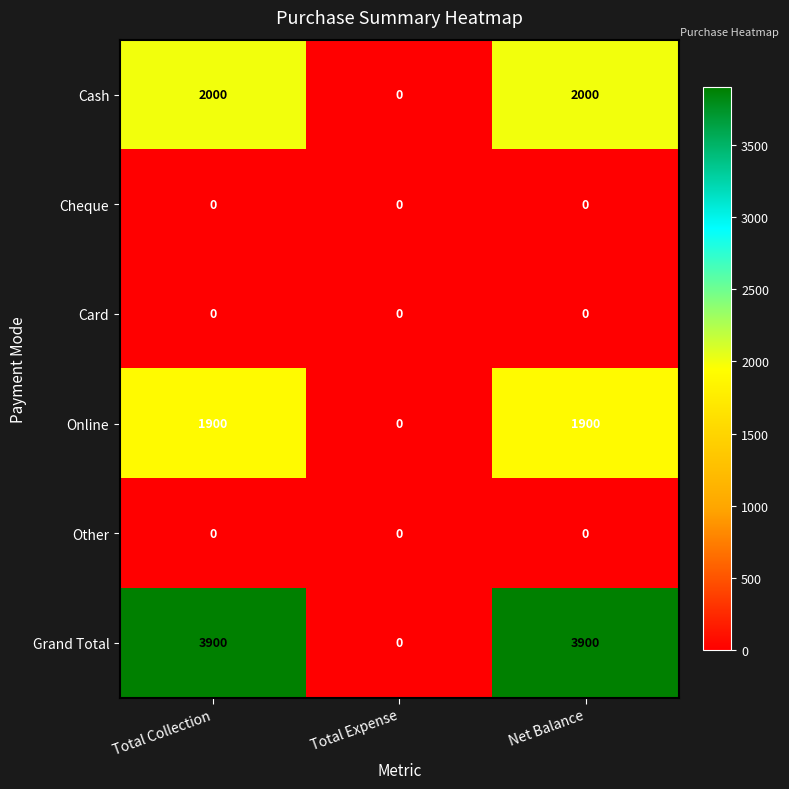

At how many categories does at least one series exceed 2608?

2